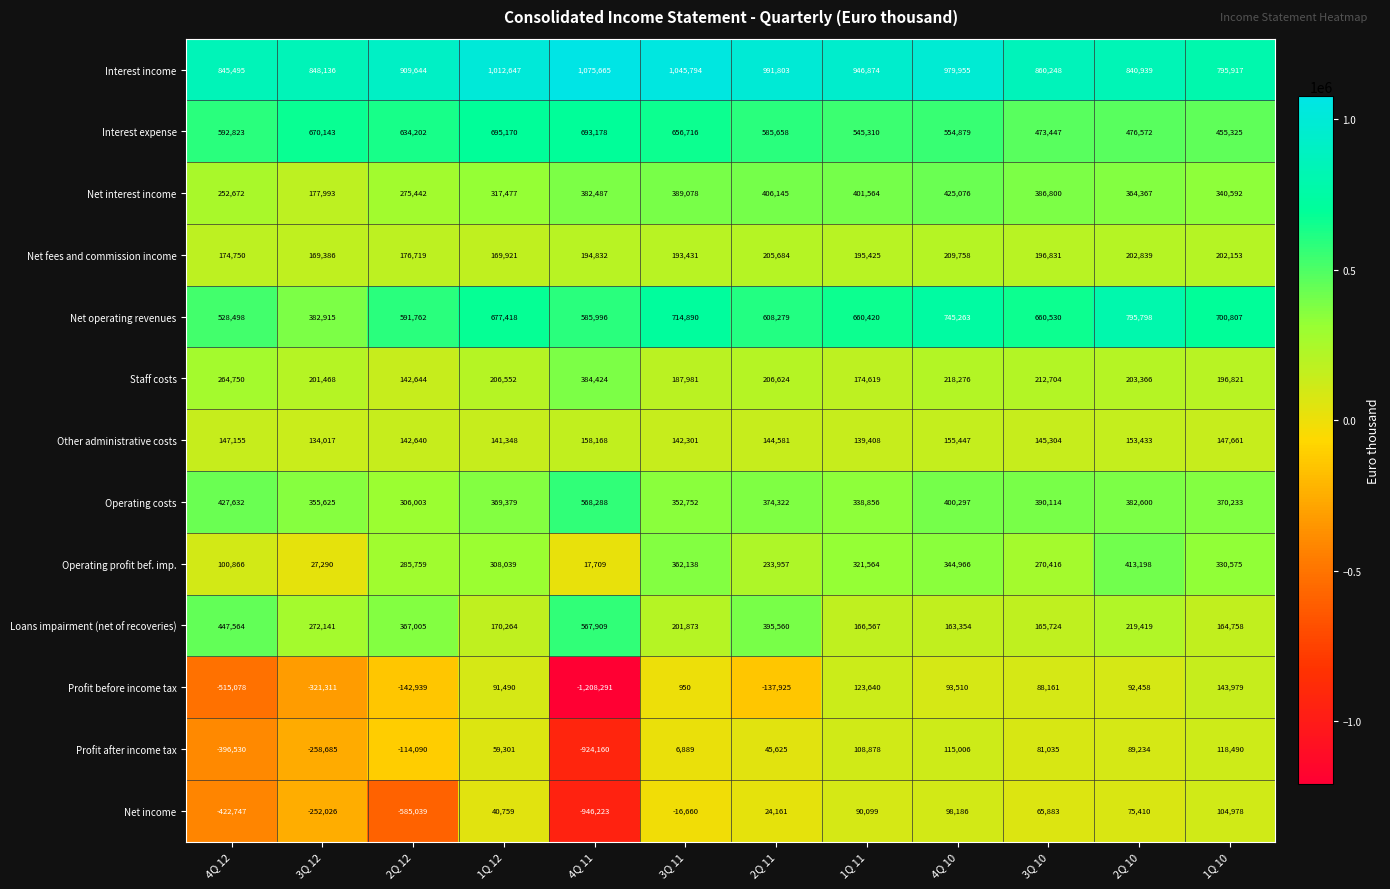

Rank the series by their maximum value, from highest to lowest.

Interest income, Net operating revenues, Interest expense, Operating costs, Loans impairment (net of recoveries), Net interest income, Operating profit bef. imp., Staff costs, Net fees and commission income, Other administrative costs, Profit before income tax, Profit after income tax, Net income